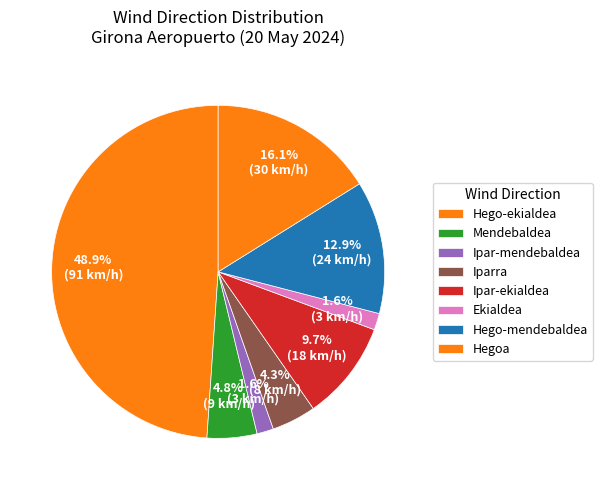

Count the number of slices in the pie.

8